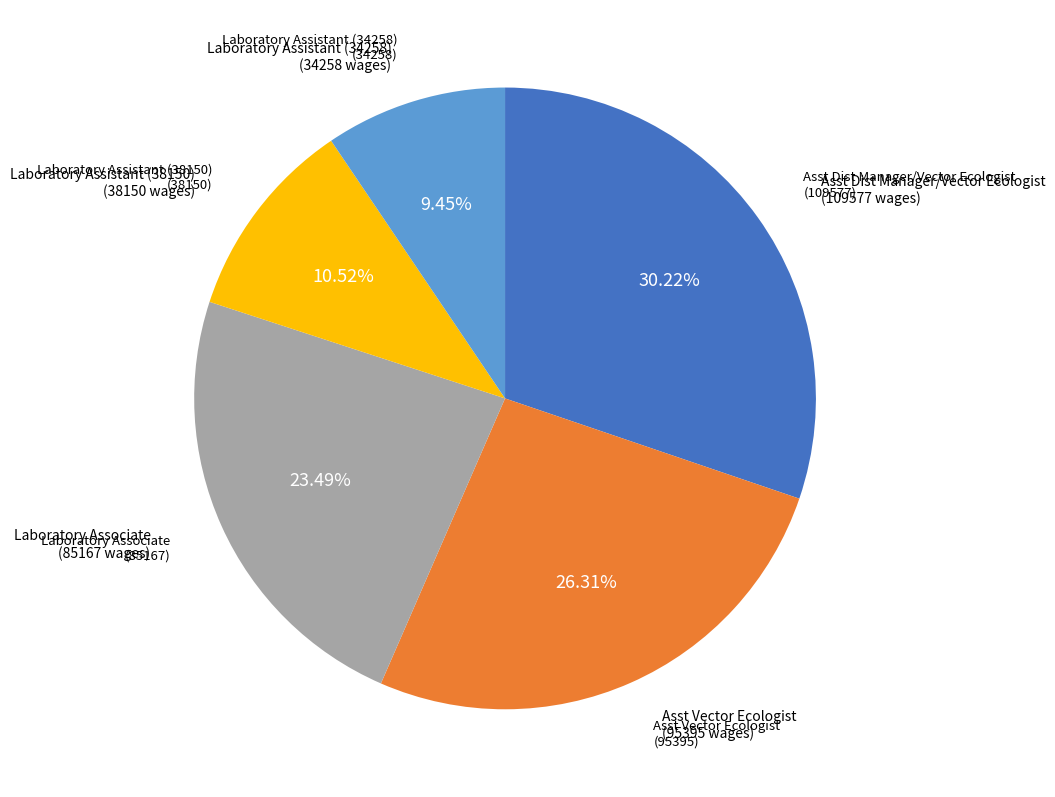

Is there any slice that represents more than half of the pie?

No